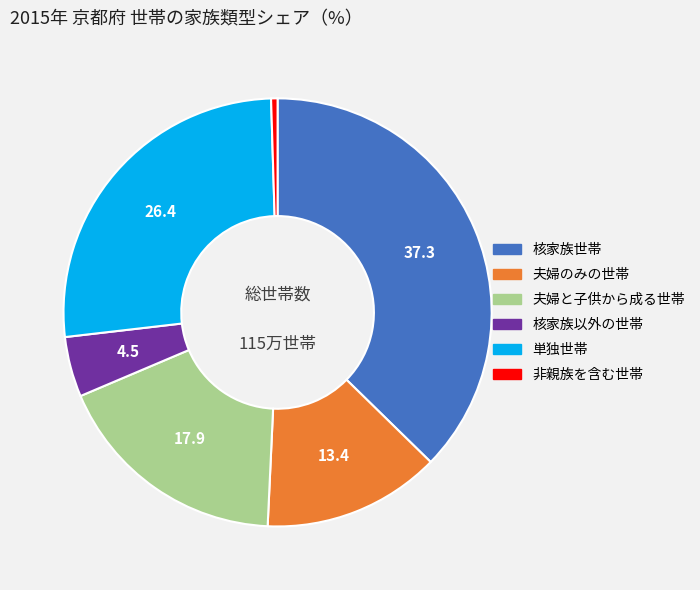

Which slice is the largest?

核家族世帯